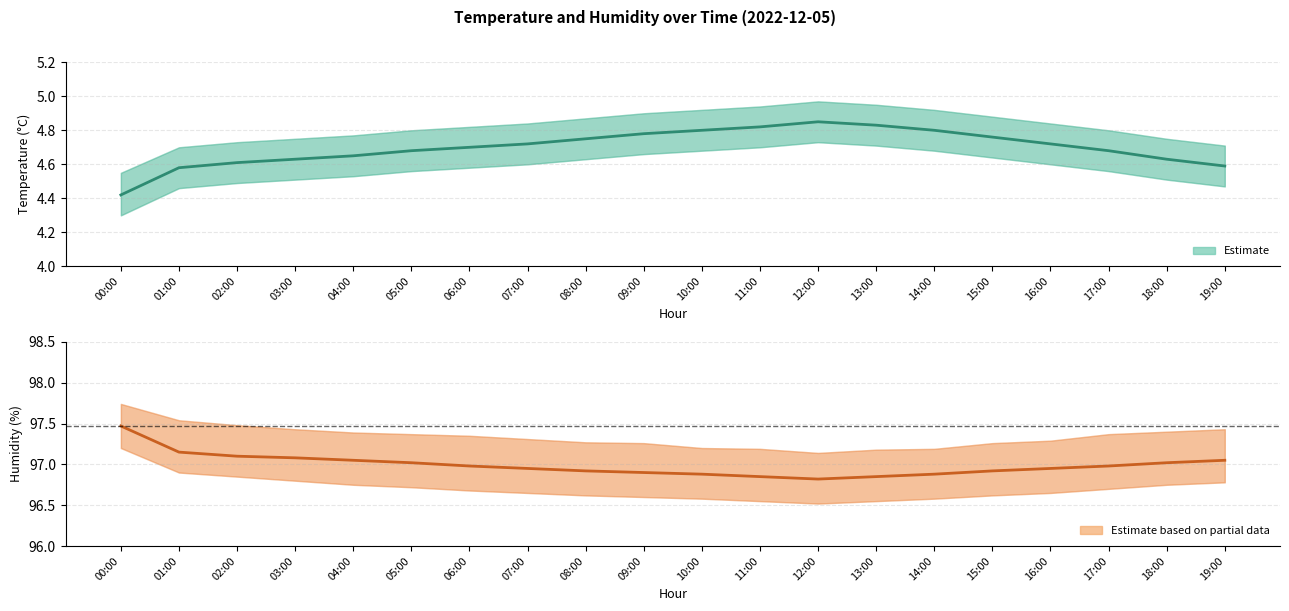

Is this an area chart (filled region under the line)?

No